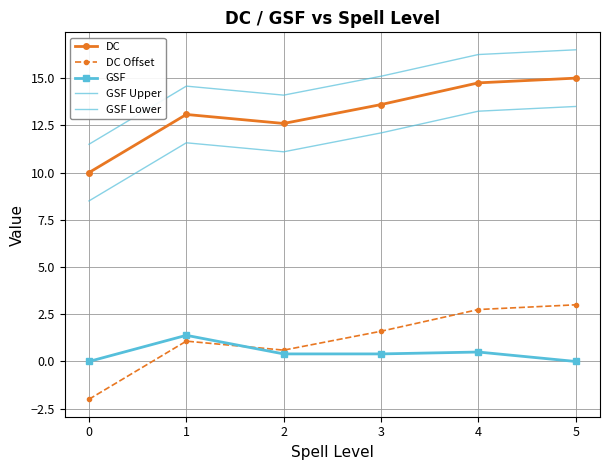

What is the difference between the GSF Upper values at 5 and 2?

2.4